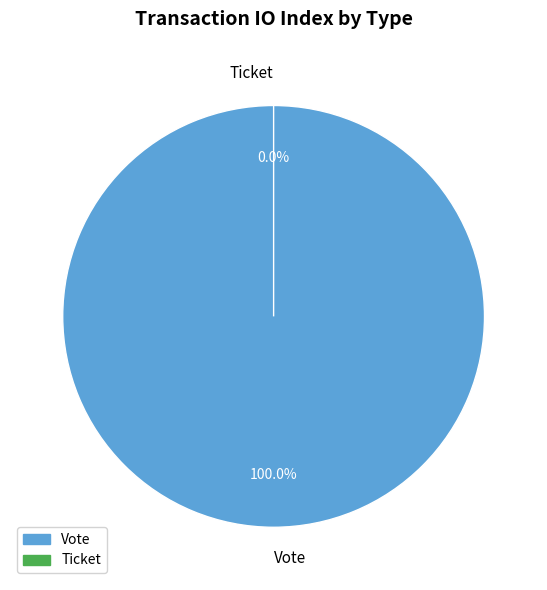

Which category has the biggest portion of the pie?

Vote